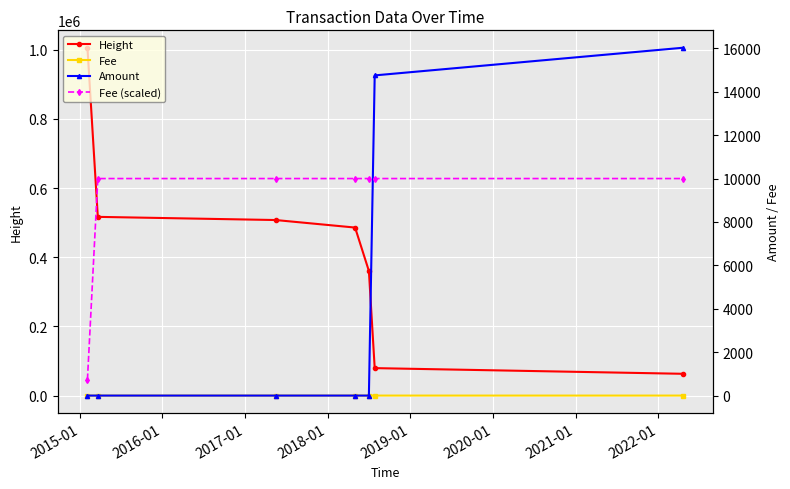

What is the spread (max minus min) of values at 2015-01?

1005560.0